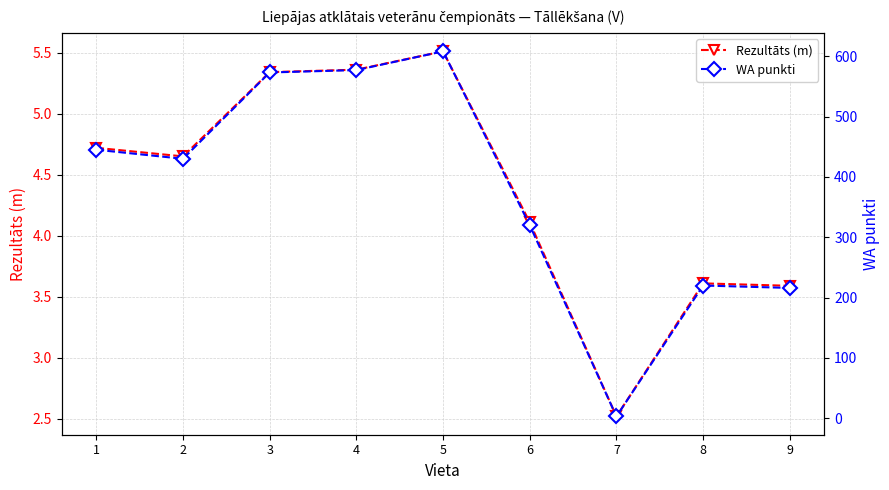

In Rezultāts (m), how many points are lower than both neighbors (excluding endpoints)?

2